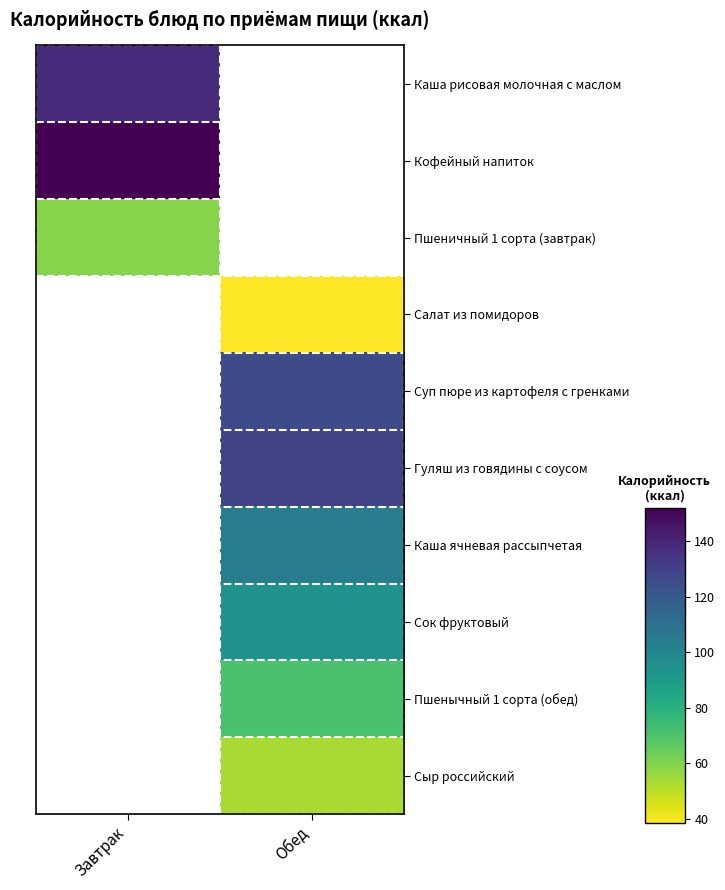

How many values in Каша ячневая рассыпчетая are above zero?

1